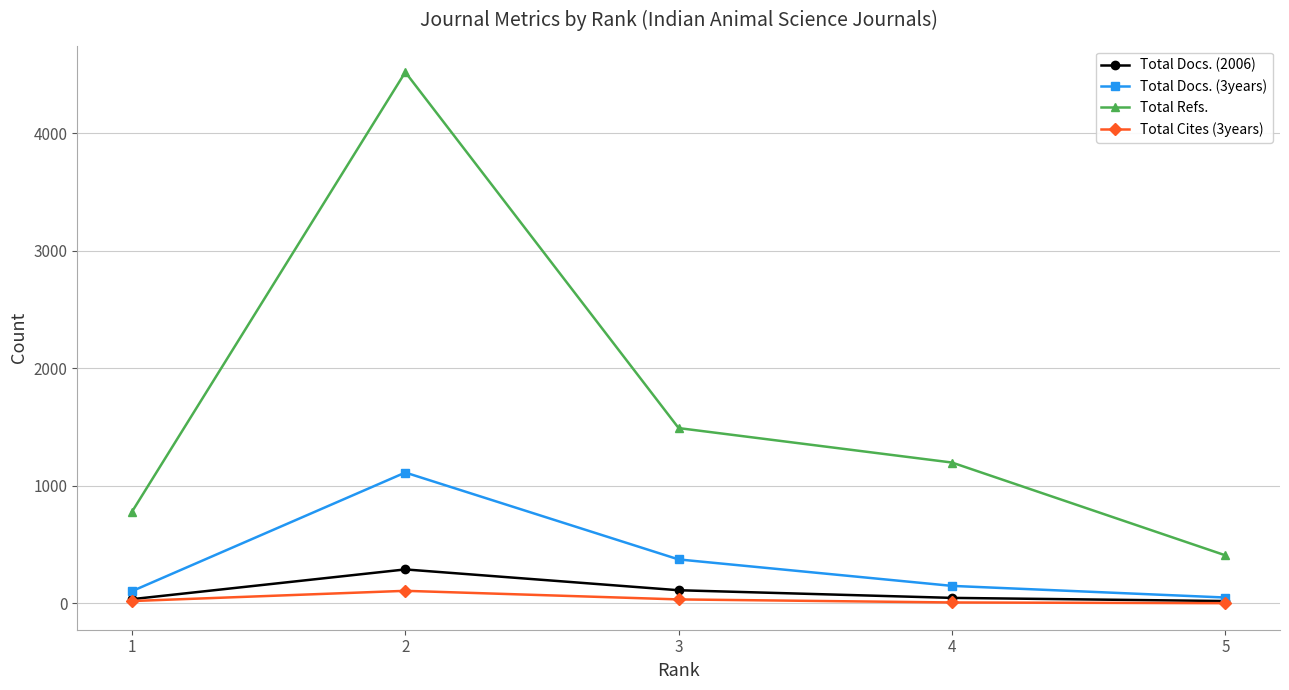

Which series has the widest spread of values?

Total Refs.